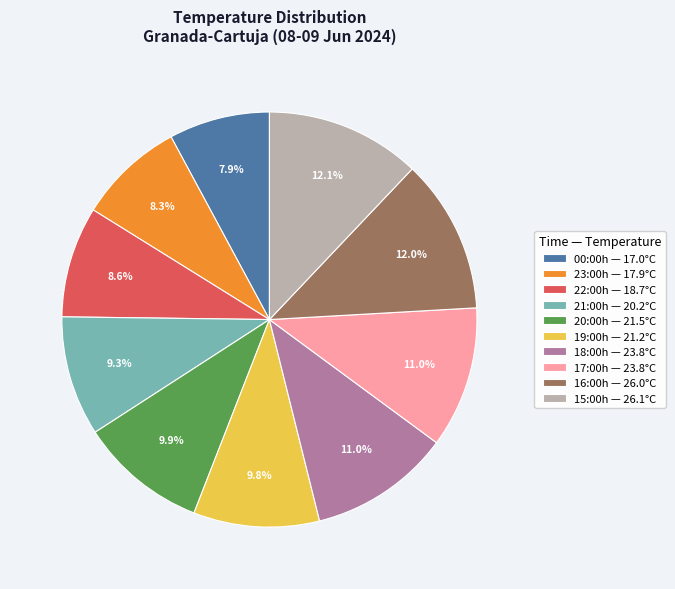

Does any single category account for the majority?

No